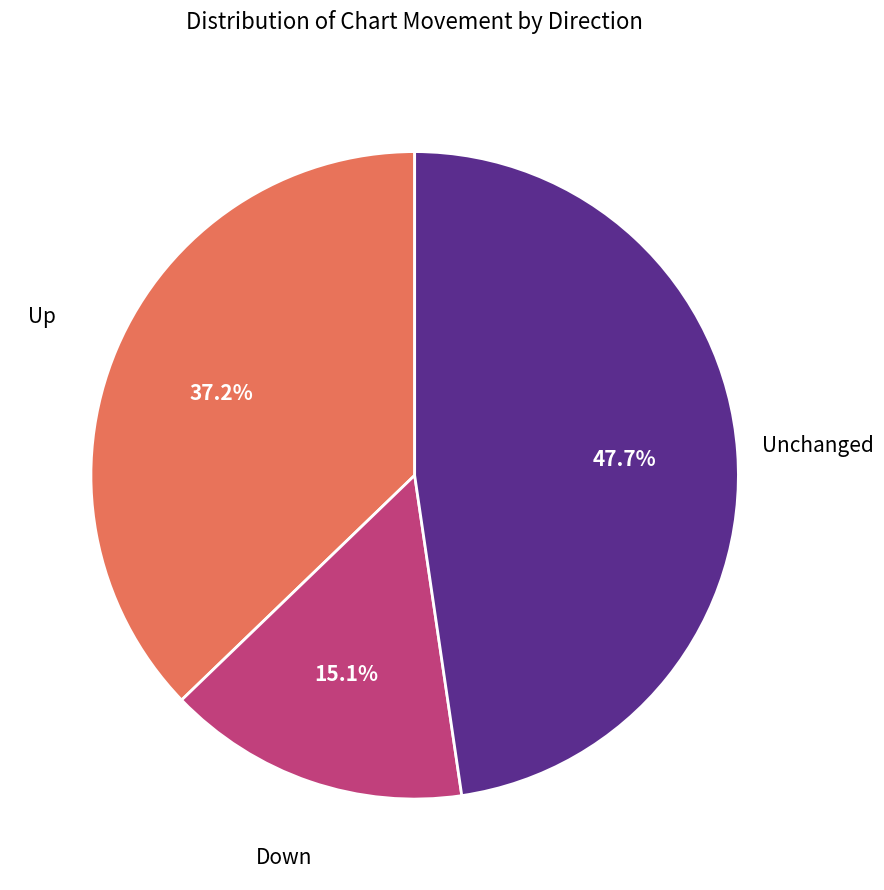

What is the largest slice in the pie chart?

Unchanged